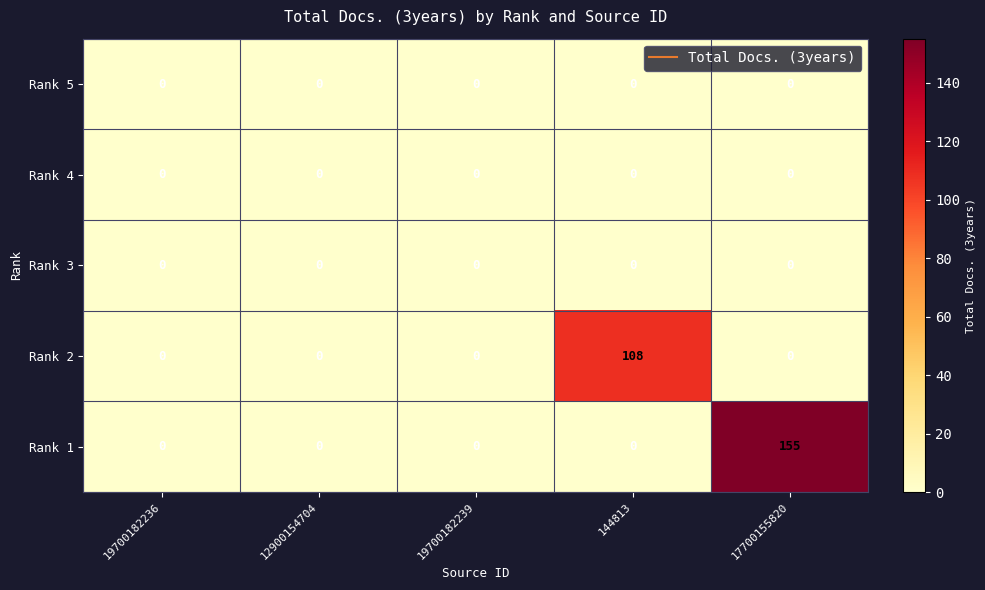

What is the total value across all series at 17700155820?

155